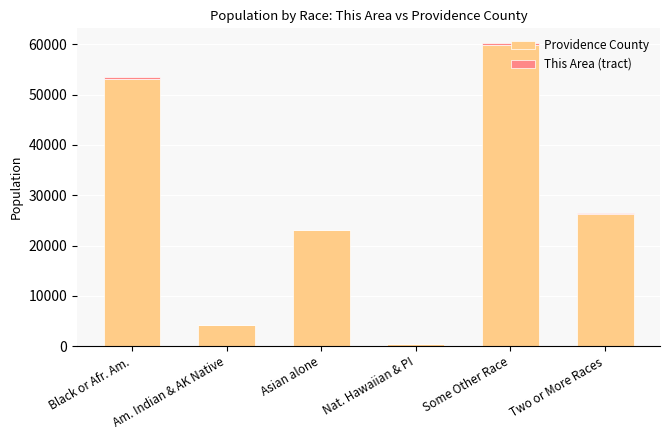

Does the chart contain stacked bars?

Yes